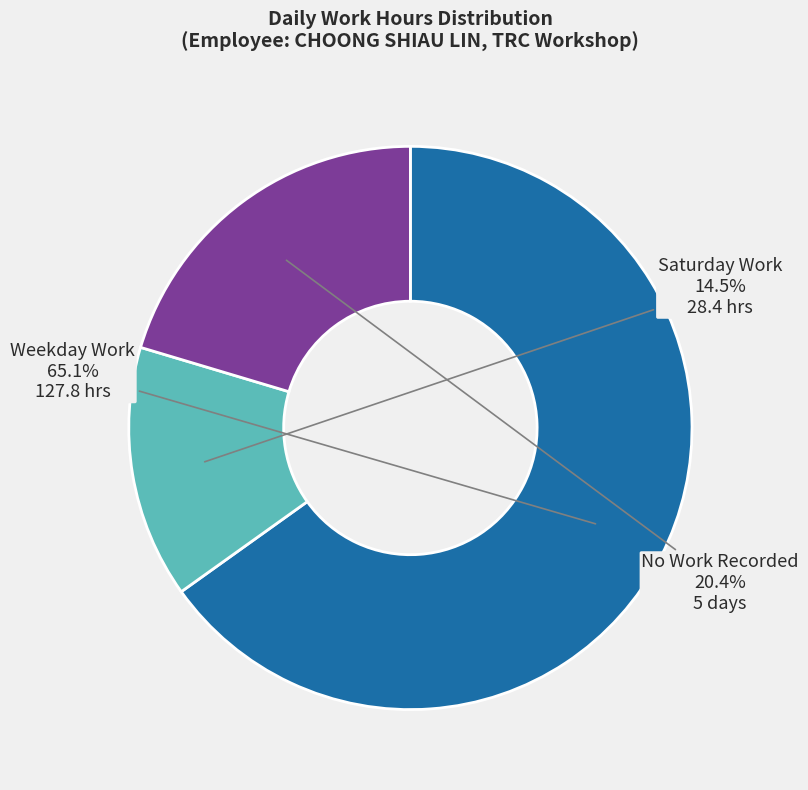

Does any single category account for the majority?

Yes